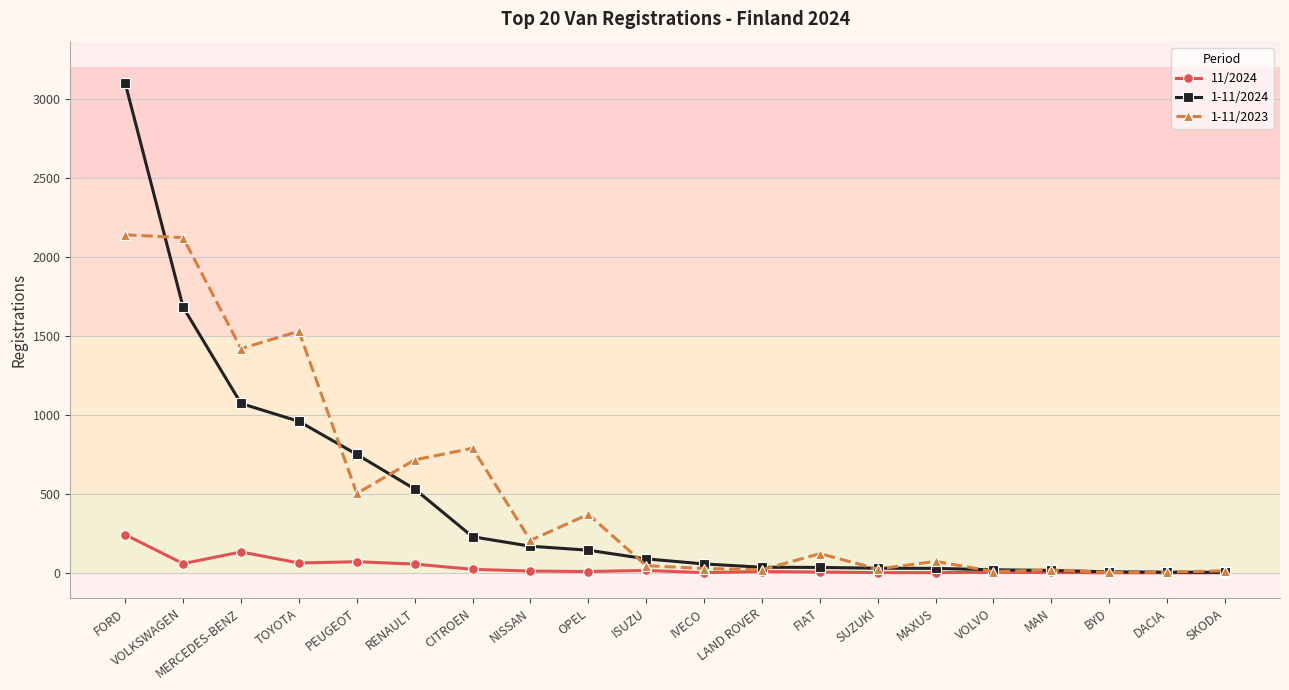

What position from the right is NISSAN?

13